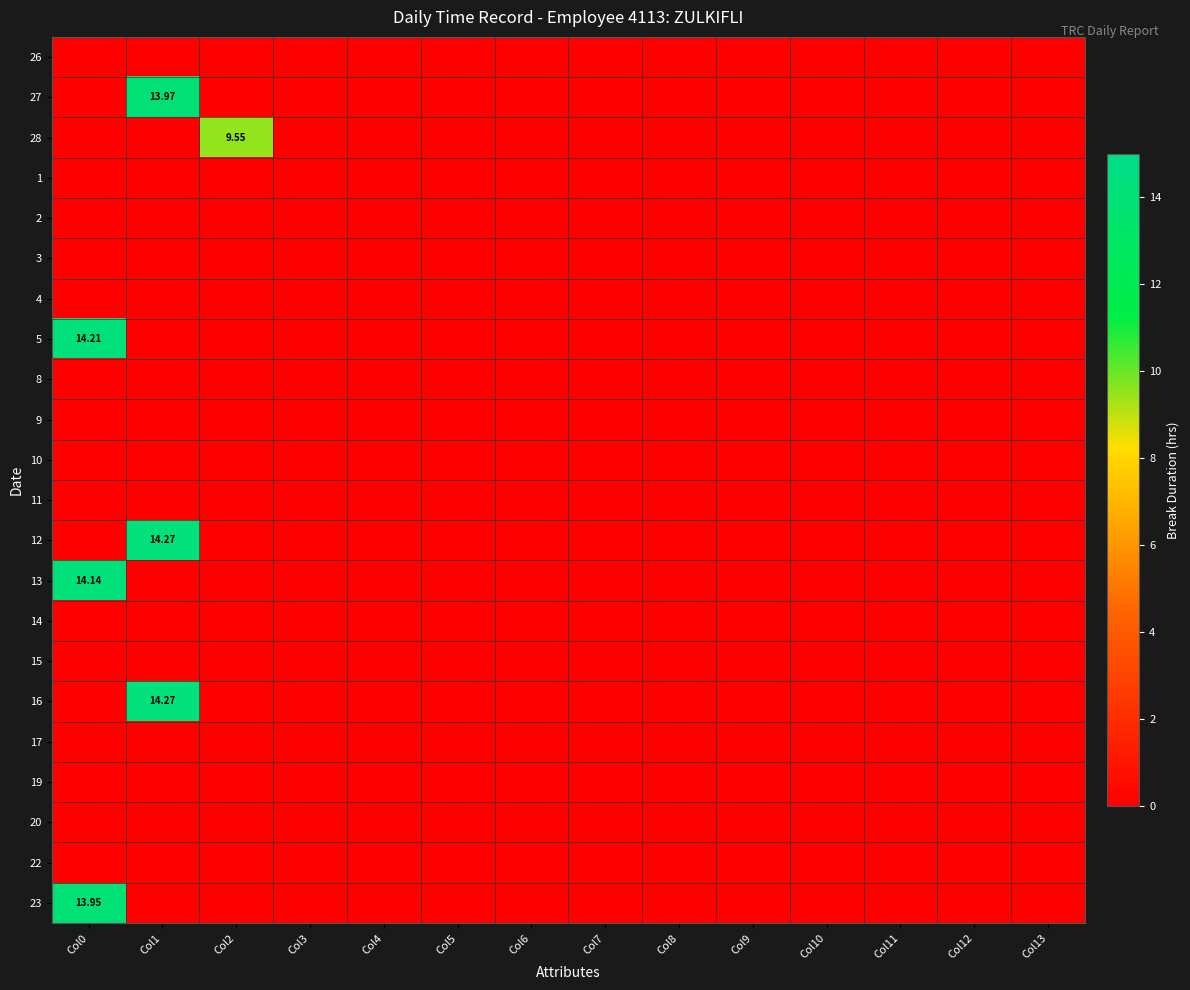

Is it true that 14 equals 0.0 at Col9?

True